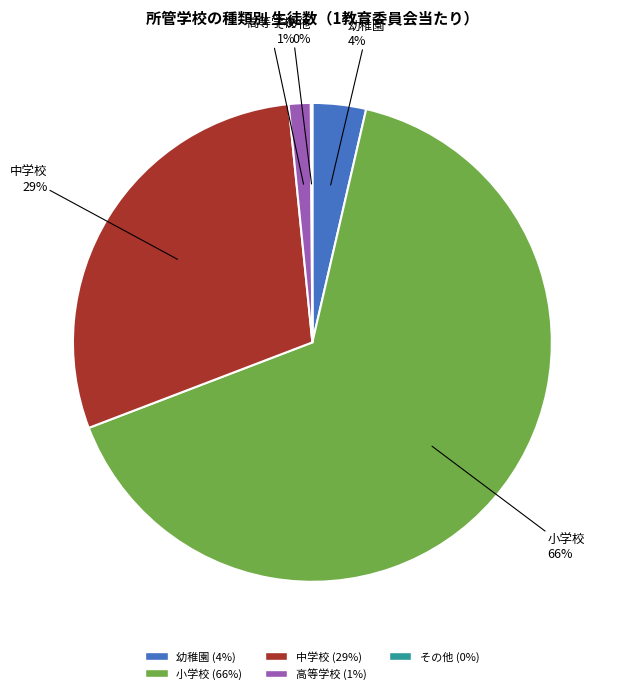

The 中学校 slice represents 29% of the pie. True or false?

True